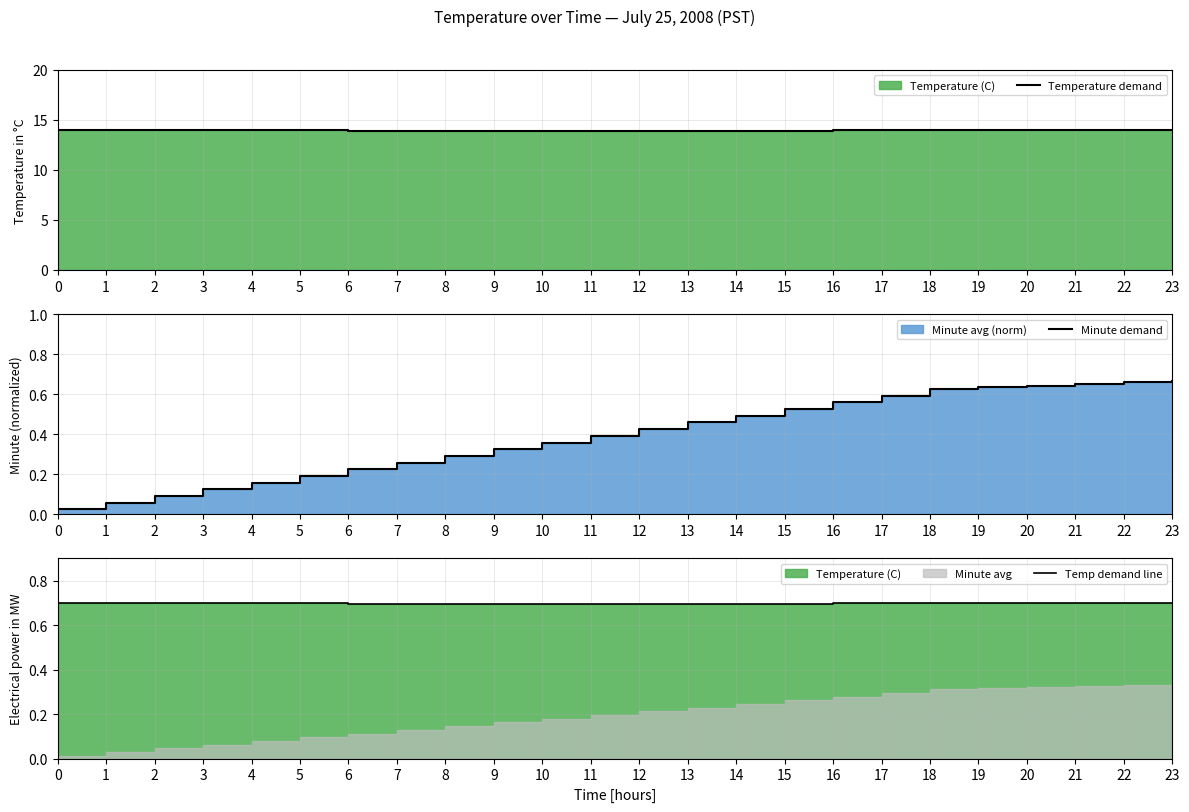

What is the average value of the Temperature demand series?

14.0